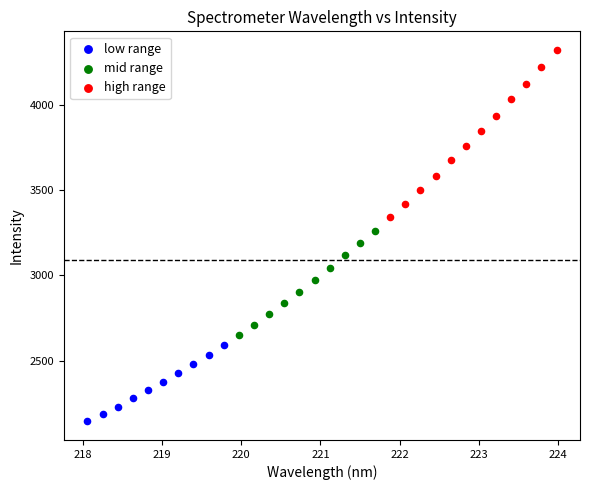

Which series has the largest Y range (max minus min)?

high range